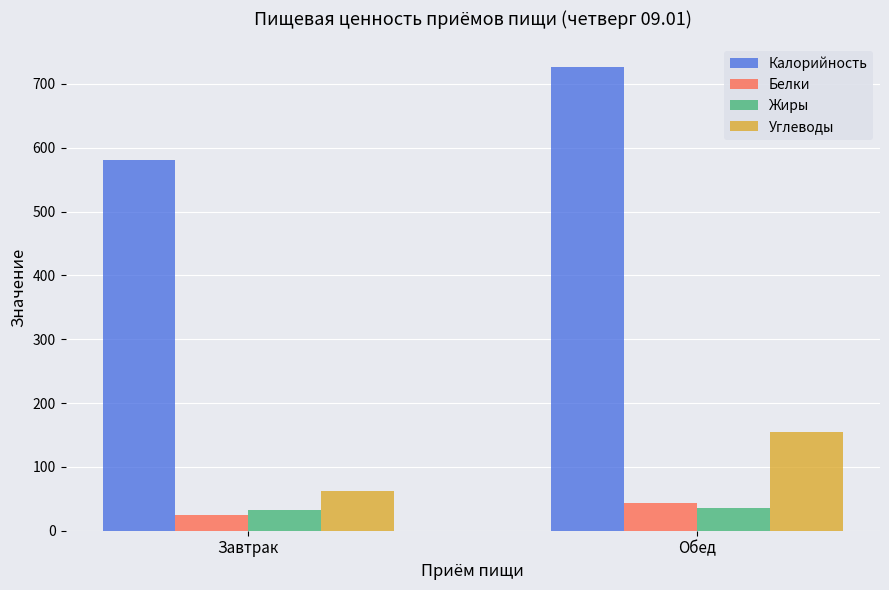

True or false: Жиры has a value of 33 at Завтрак.

True